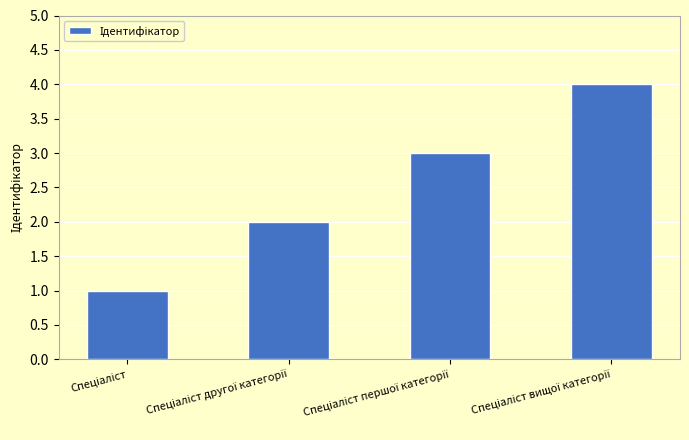

What is the difference between the maximum and minimum values?

3